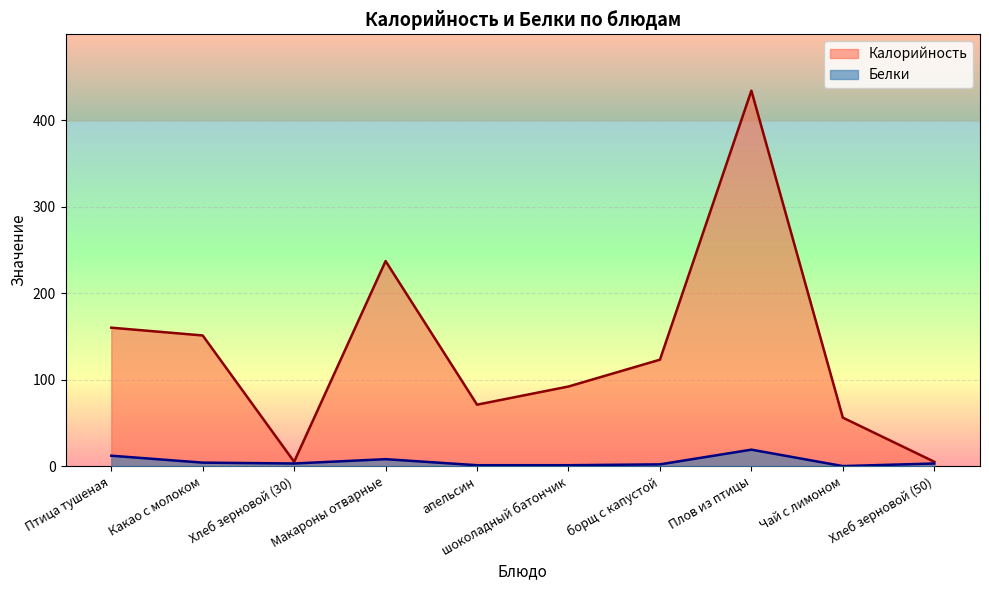

How many values in the Калорийность series exceed 123?

4